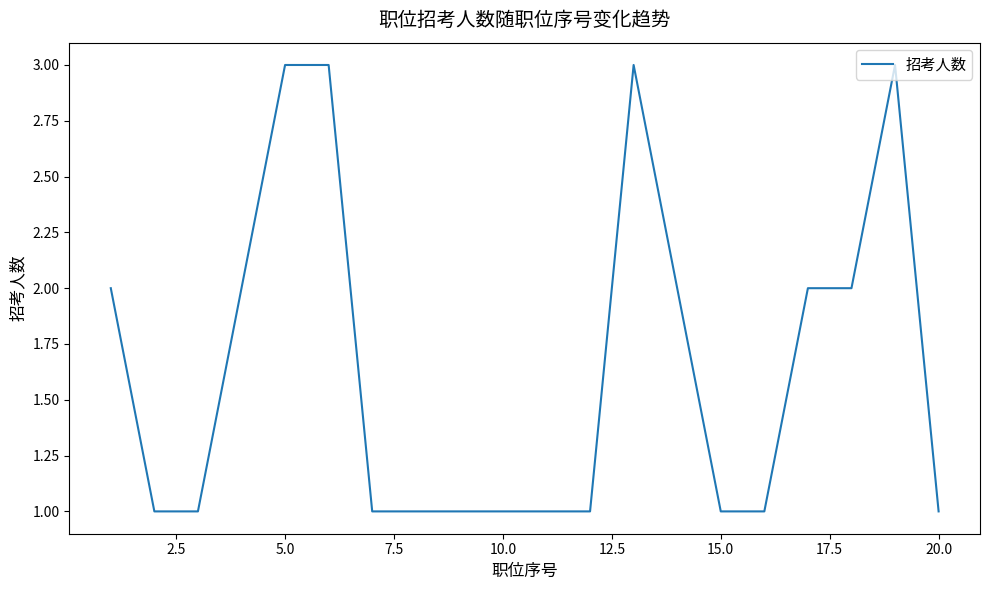

What is the greatest value displayed?

3